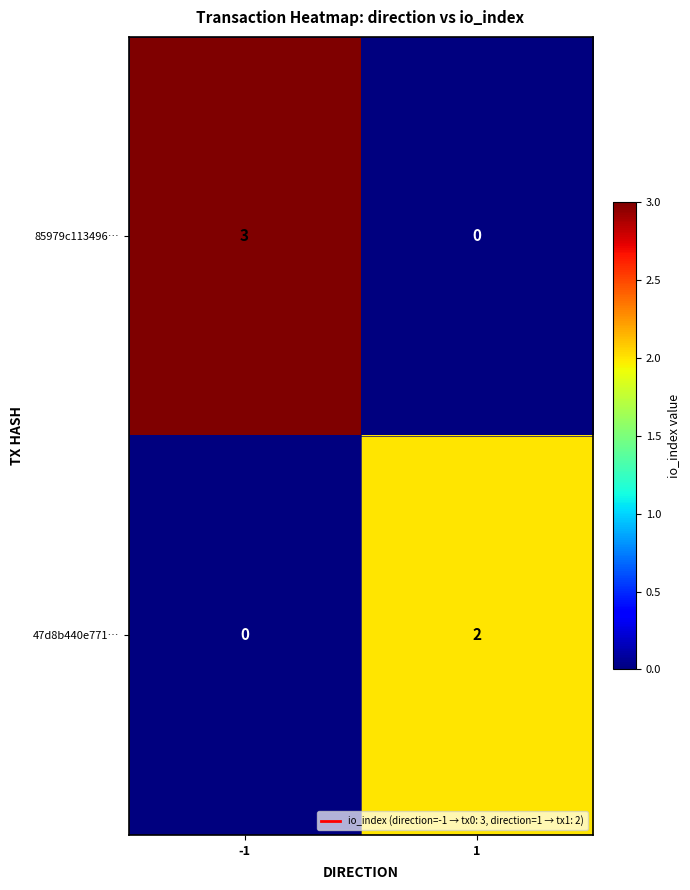

At -1, list the series in order from smallest to largest.

47d8b440e771…, 85979c113496…